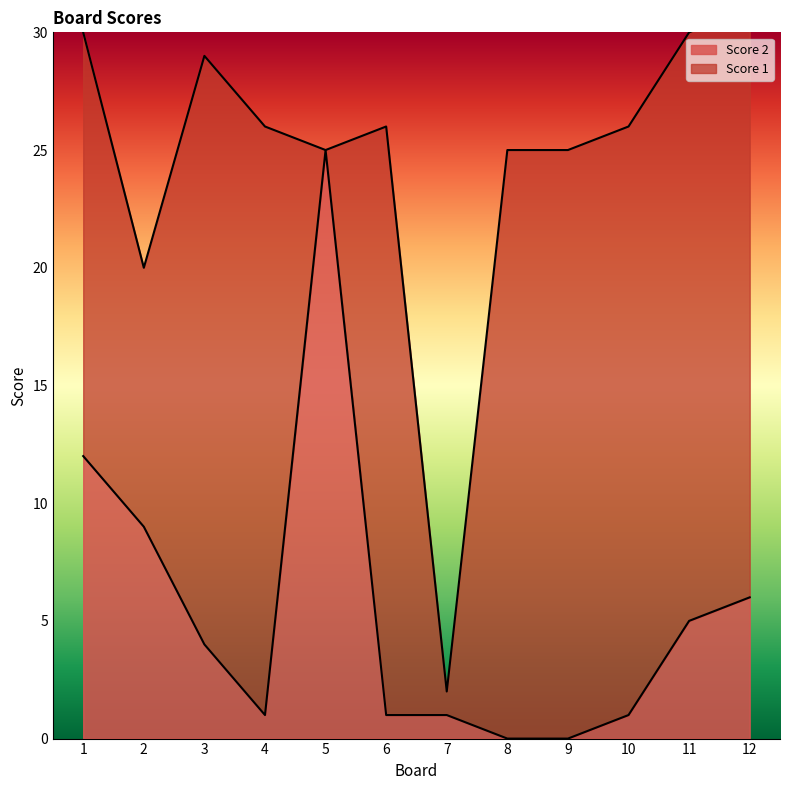

Between 8 and 3, which is larger?

3